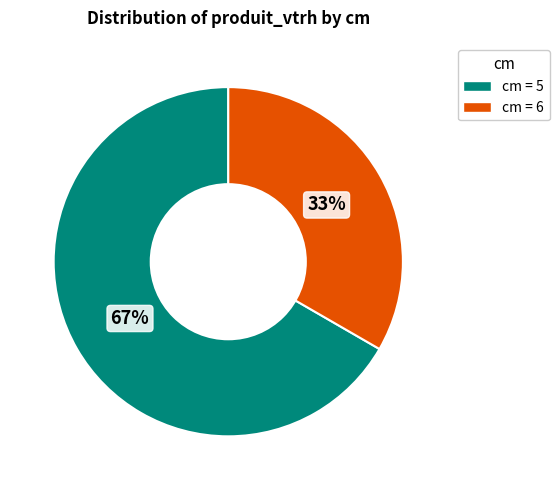

To the nearest percent, what is the average slice percentage?

50%